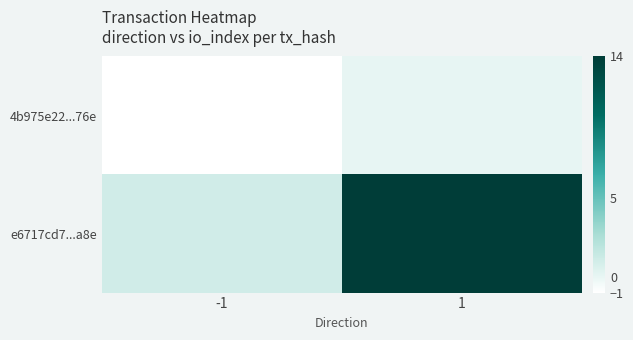

Which has a higher value, 1 or -1?

1